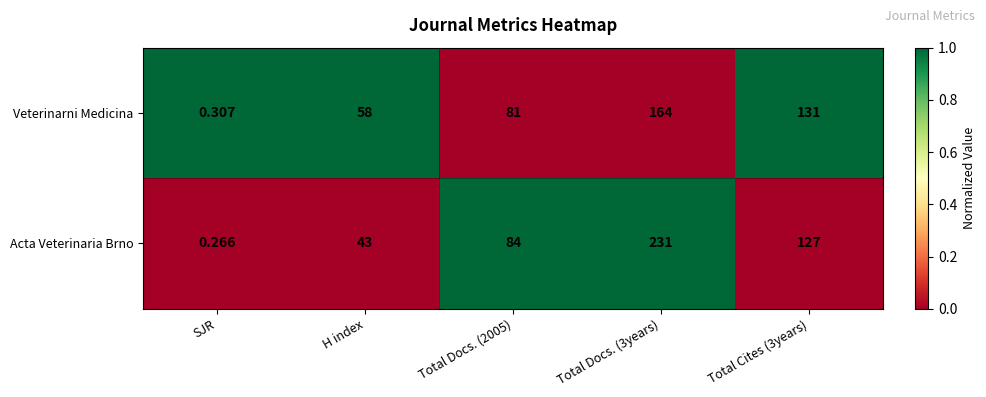

Which label corresponds to the smallest value in the chart?

SJR